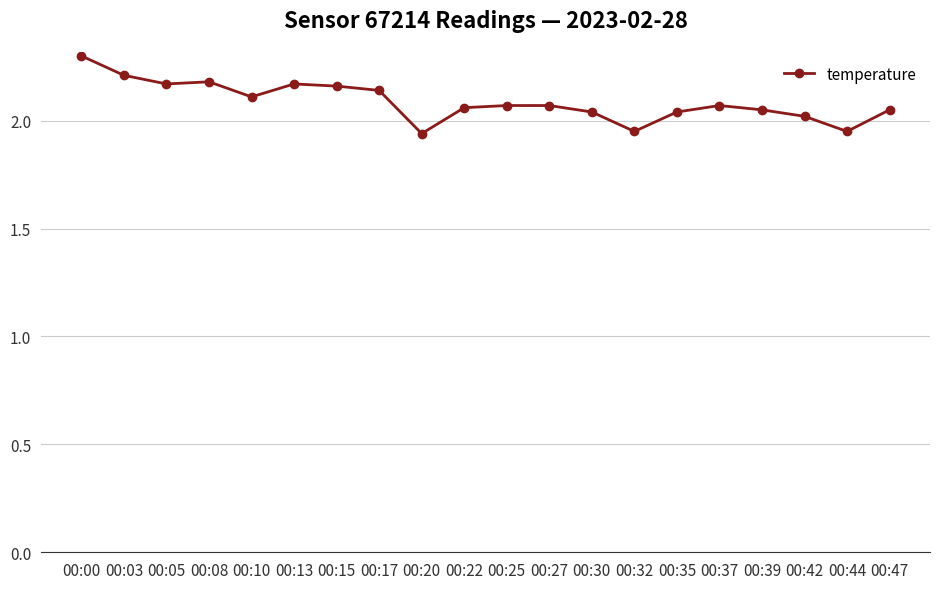

True or false: there are more than 1 points higher than both neighbors.

True